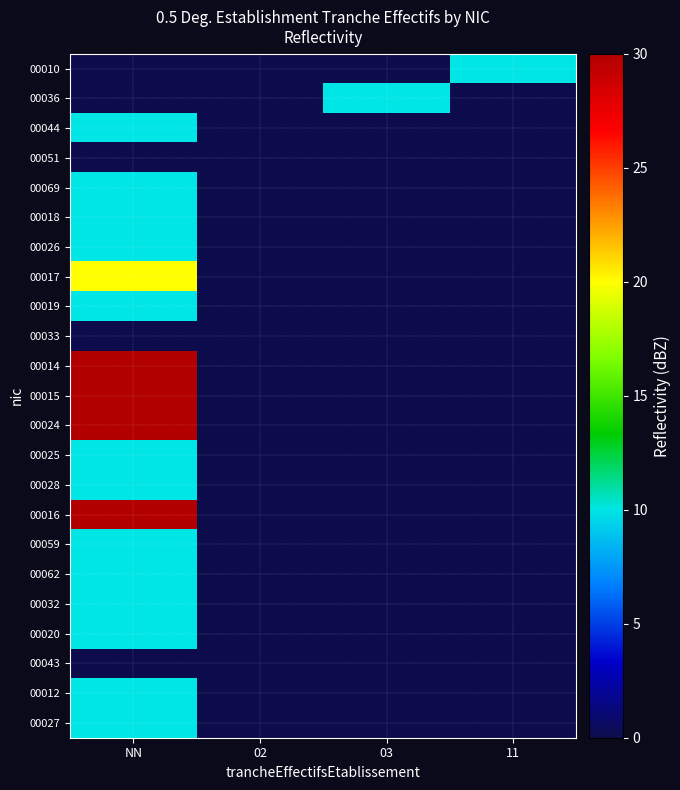

Reading left to right, what are all the values shown in this chart?

00010: NN=0	02=0	03=0	11=10
00036: NN=0	02=0	03=10	11=0
00044: NN=10	02=0	03=0	11=0
00051: NN=0	02=0	03=0	11=0
00069: NN=10	02=0	03=0	11=0
00018: NN=10	02=0	03=0	11=0
00026: NN=10	02=0	03=0	11=0
00017: NN=20	02=0	03=0	11=0
00019: NN=10	02=0	03=0	11=0
00033: NN=0	02=0	03=0	11=0
00014: NN=30	02=0	03=0	11=0
00015: NN=30	02=0	03=0	11=0
00024: NN=30	02=0	03=0	11=0
00025: NN=10	02=0	03=0	11=0
00028: NN=10	02=0	03=0	11=0
00016: NN=30	02=0	03=0	11=0
00059: NN=10	02=0	03=0	11=0
00062: NN=10	02=0	03=0	11=0
00032: NN=10	02=0	03=0	11=0
00020: NN=10	02=0	03=0	11=0
00043: NN=0	02=0	03=0	11=0
00012: NN=10	02=0	03=0	11=0
00027: NN=10	02=0	03=0	11=0